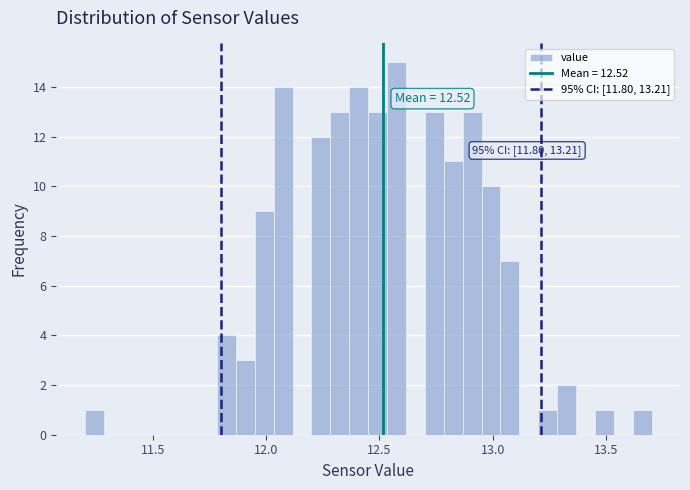

Read against the x-axis, roughly where is the centre of the tallest bar?

12.60